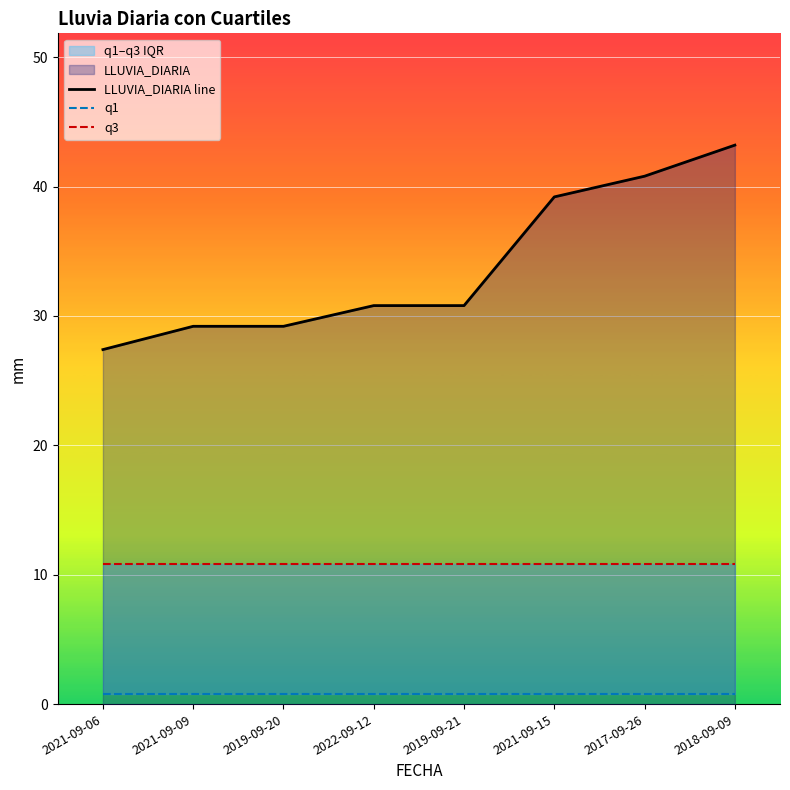

How many categories are shown in the chart?

8